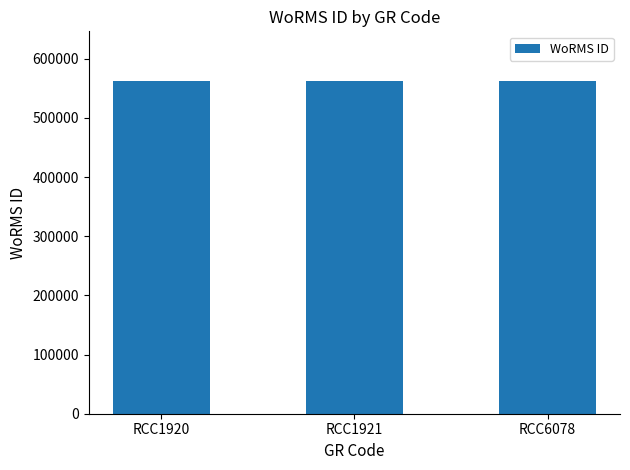

What is the ratio of the value at RCC6078 to the value at RCC1920?

1.0